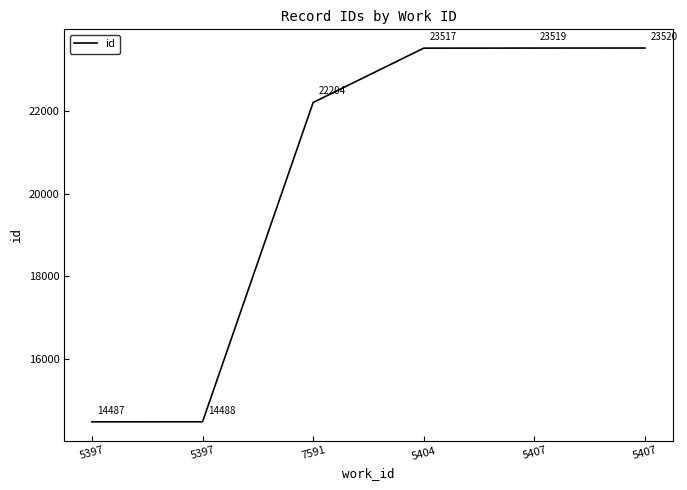

Does the chart display data point markers on the line(s)?

No